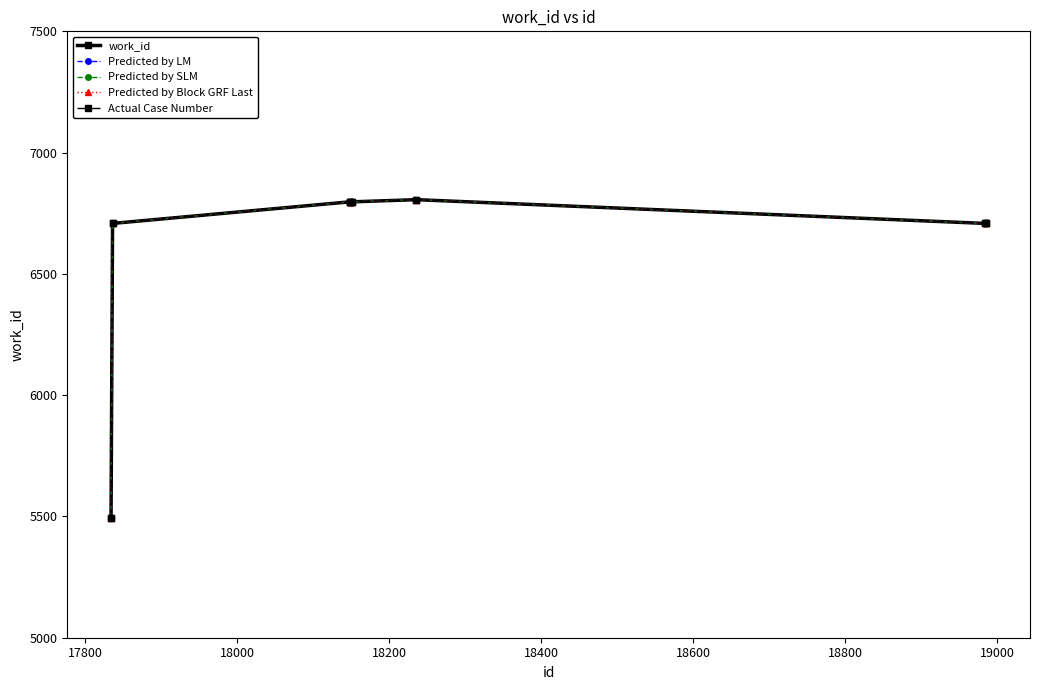

Which series has the largest range (max minus min)?

work_id